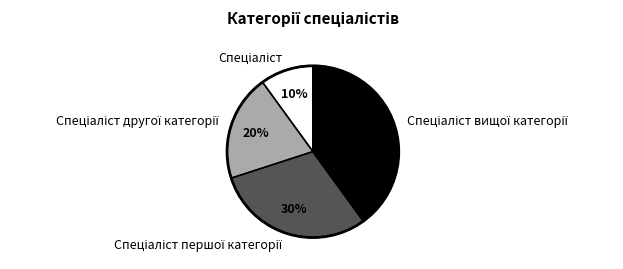

Does any single category account for the majority?

No